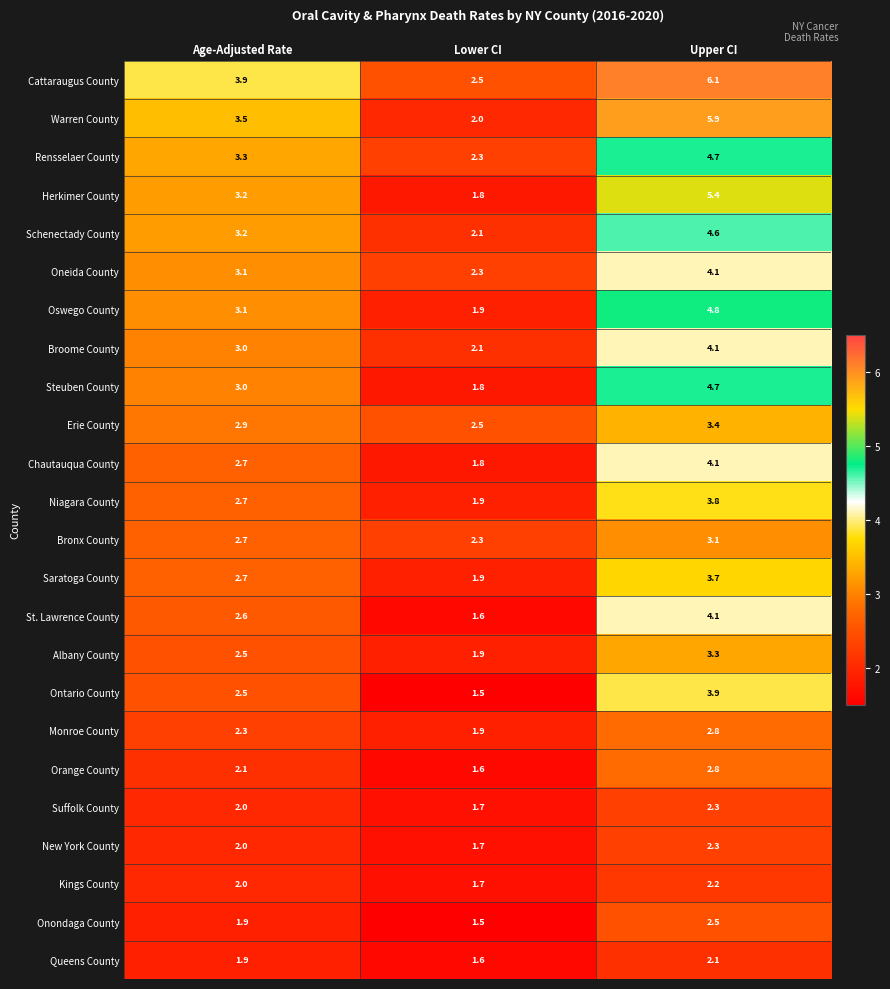

At which label does Monroe County reach its minimum?

Lower CI